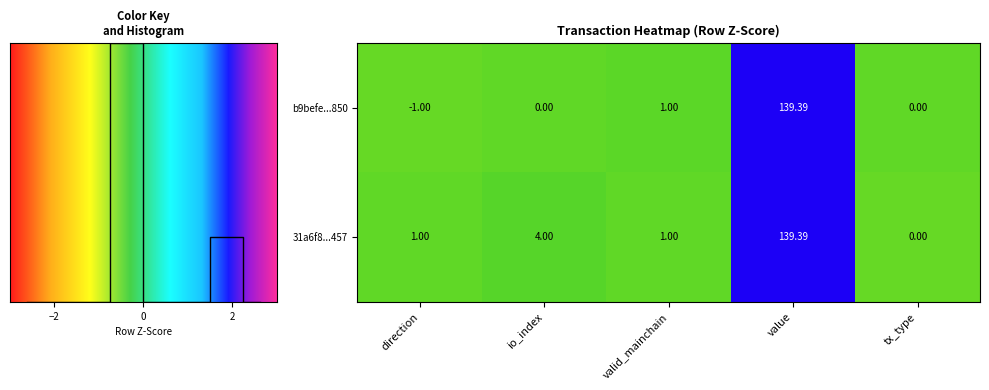

At which label does 31a6f8...457 reach its minimum?

tx_type